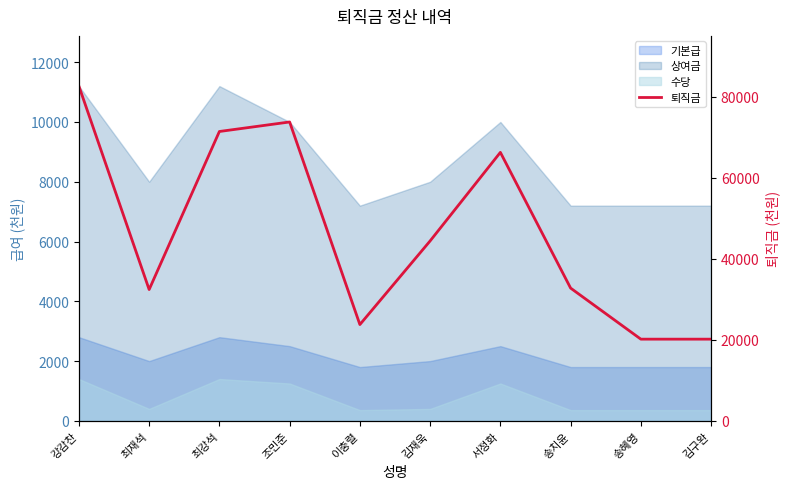

What is the sum of all values?

467640